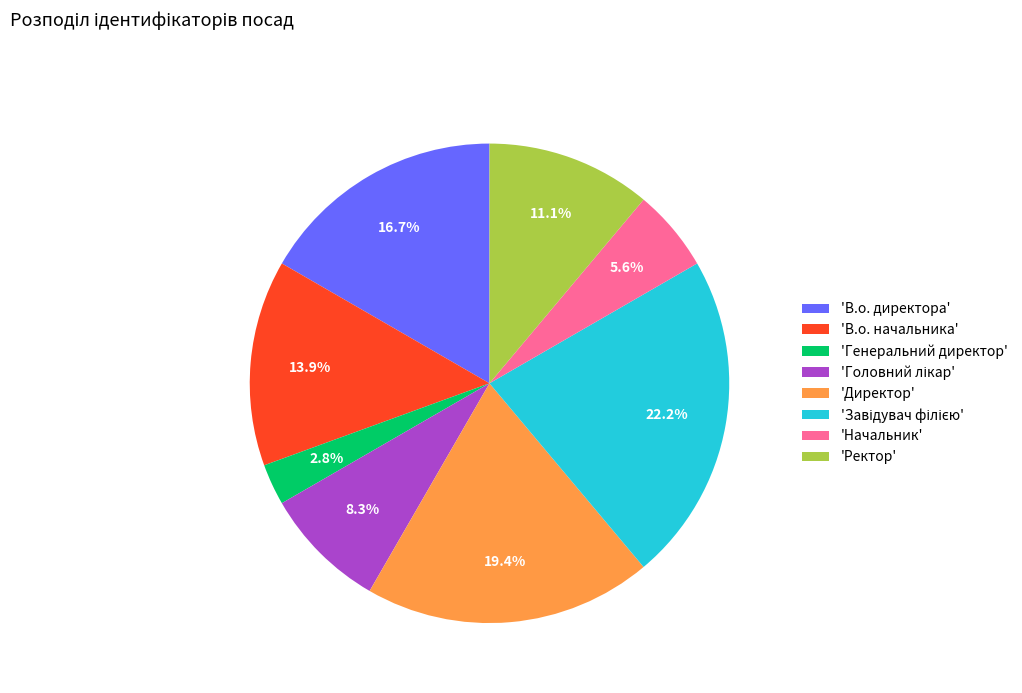

Which category has the smallest portion of the pie?

'Генеральний директор'